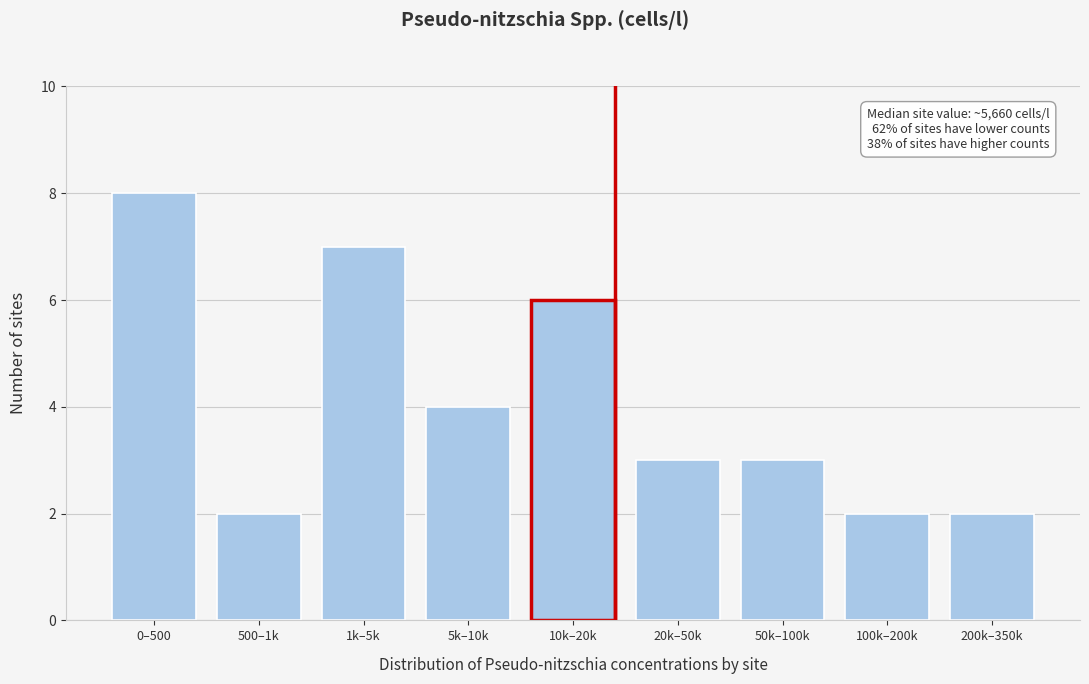

Reading left to right, what are all the values shown in this chart?

8	2	7	4	6	3	3	2	2